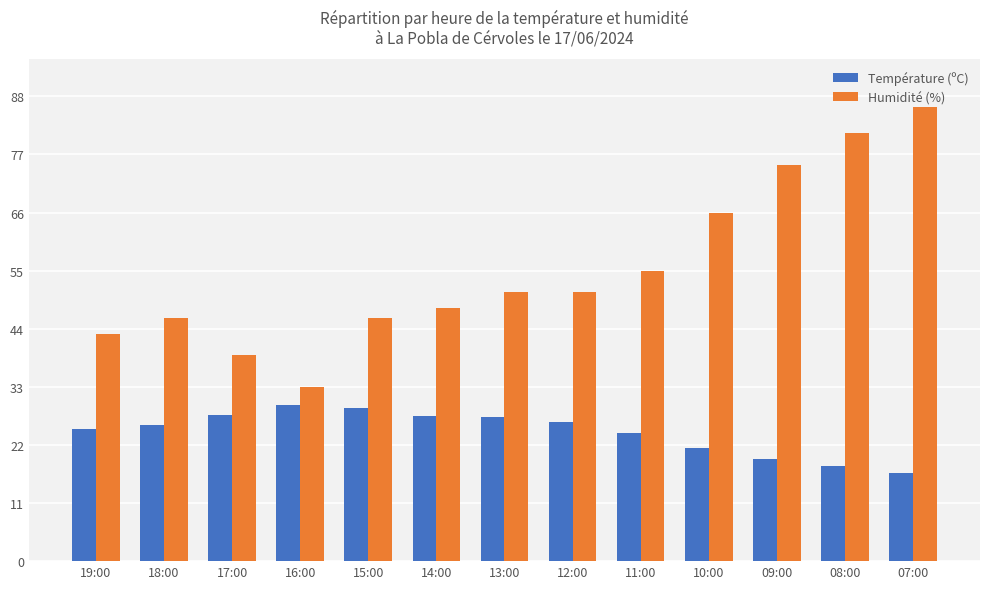

Rank the series at 08:00 from lowest to highest value.

Température (ºC), Humidité (%)